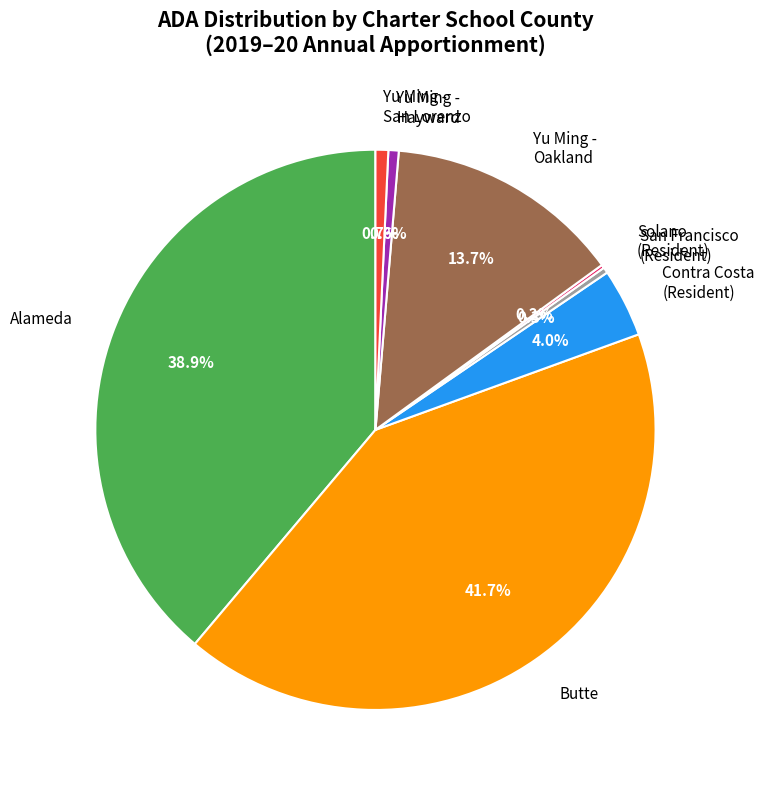

Combined, do Yu Ming - Hayward and Alameda account for over 50%?

No